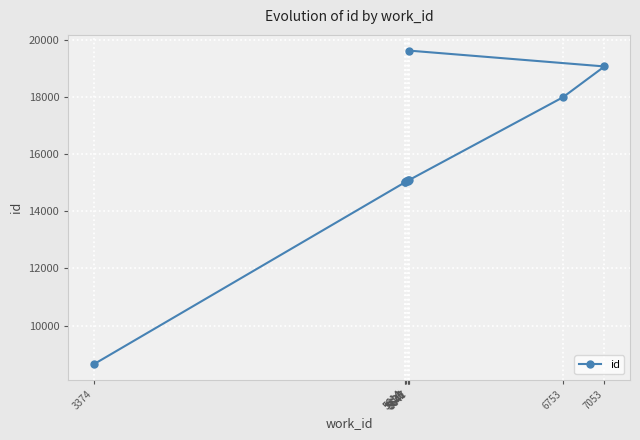

Rank the categories by value from lowest to highest.

3374, 5614, 5614, 5623, 5636, 5641, 5647, 6753, 7053, 5642